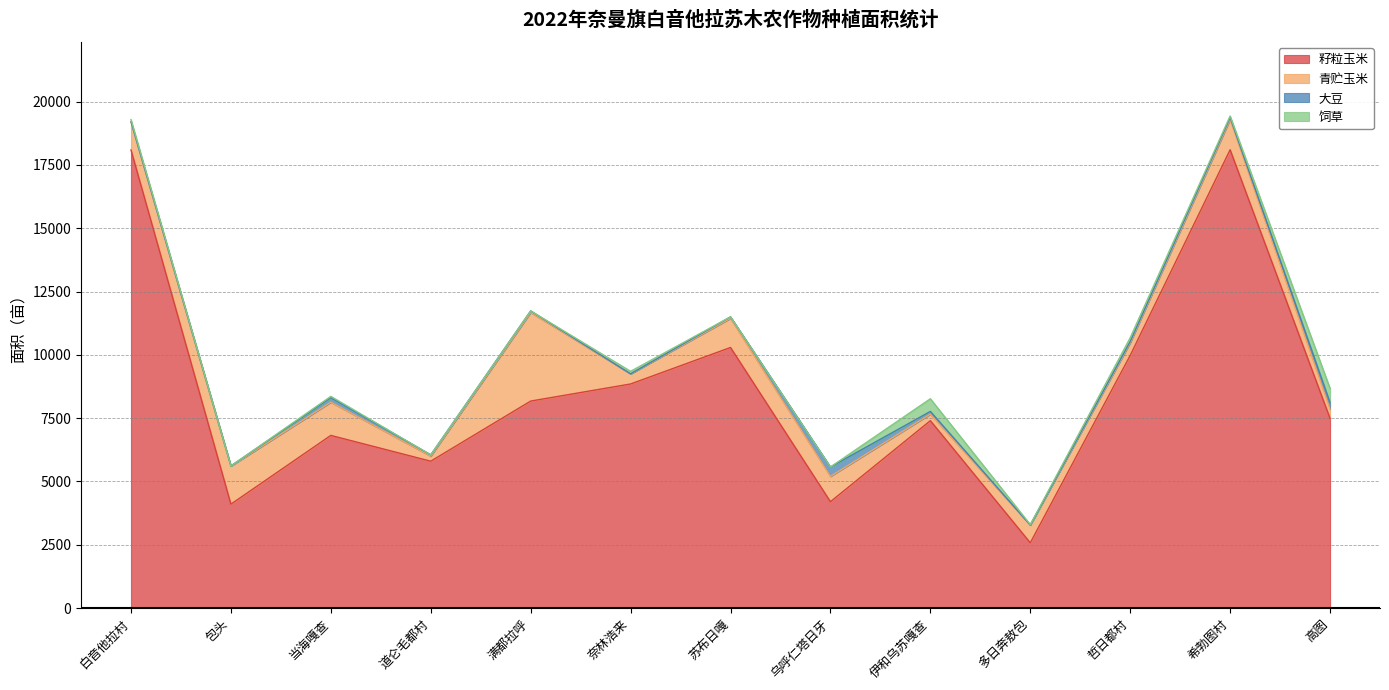

Which series has the largest range (max minus min)?

籽粒玉米